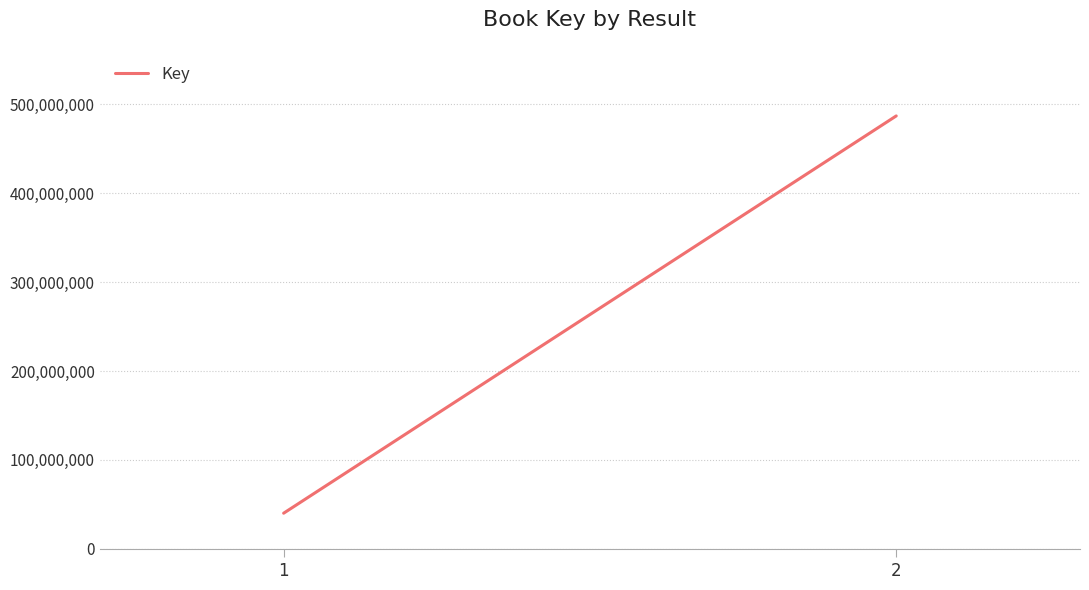

What is the average value?

263492346